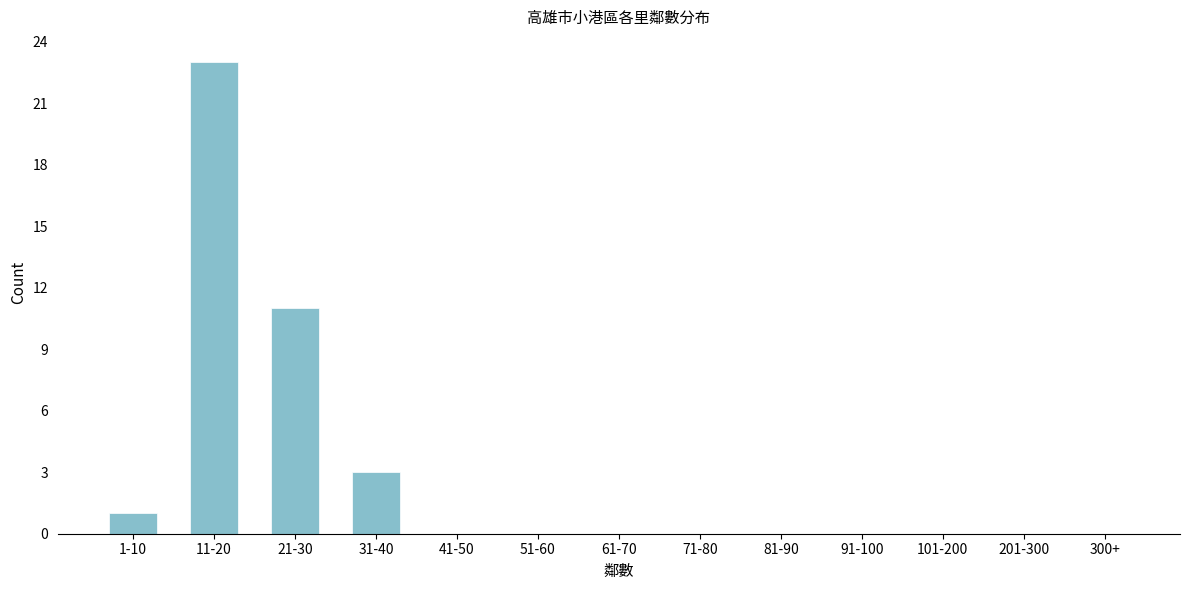

Reading right to left, extract all data points from this chart.

300+=0	201-300=0	101-200=0	91-100=0	81-90=0	71-80=0	61-70=0	51-60=0	41-50=0	31-40=3	21-30=11	11-20=23	1-10=1